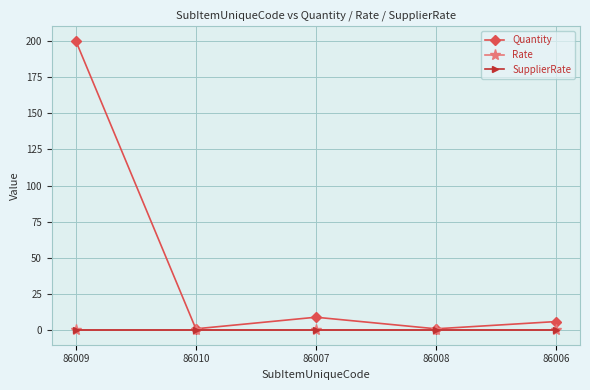

List the series in order of their peak value, lowest first.

Rate, SupplierRate, Quantity